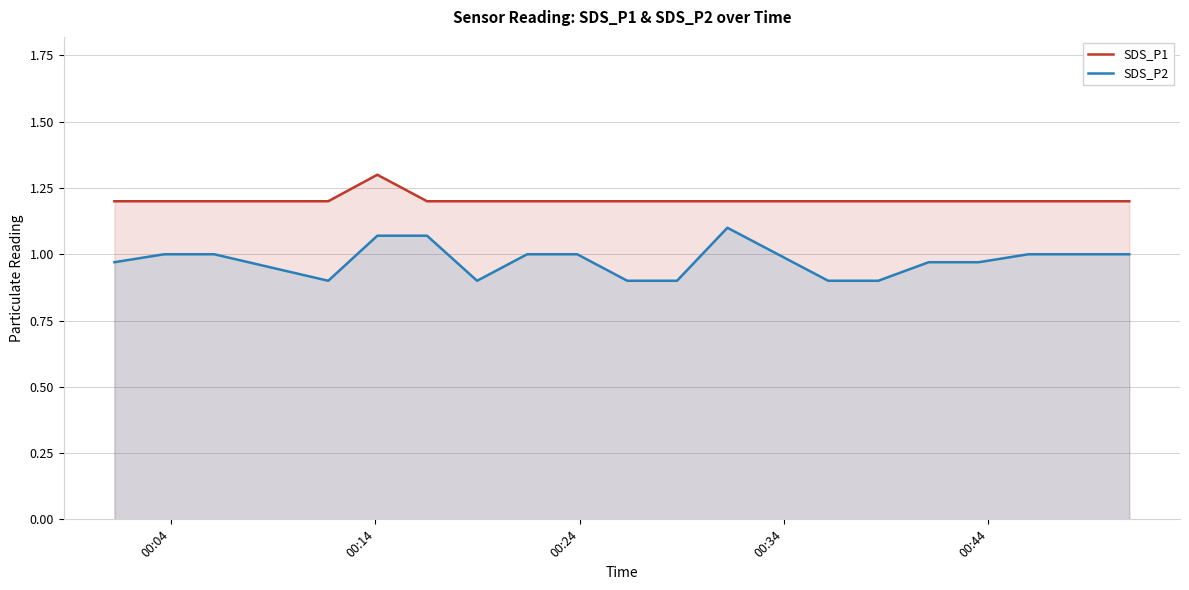

How many SDS_P2 values are between 0 and 1?

17